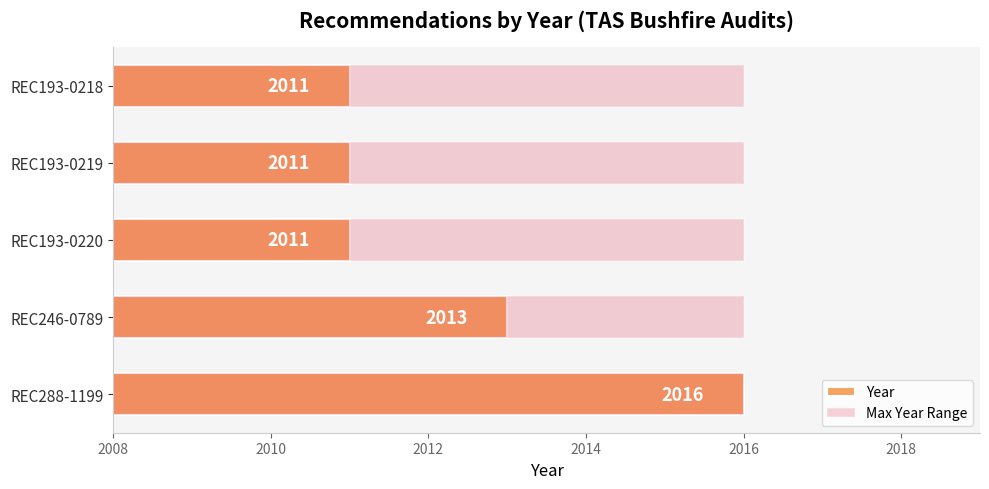

What is the average value of the Year series?

2012.4